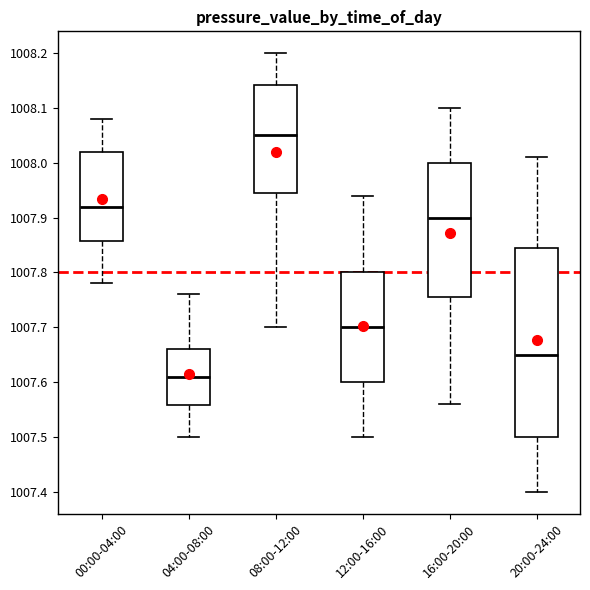

Reading left to right, transcribe this box plot: for each box, give where its median line is, the range the box spans, and where its two whiskers end, as read against the y-axis. The values are not printed on the chart, so give them approximately, as read against the axis.

00:00-04:00: median 1007.92, box 1007.86 to 1008.02, whiskers 1007.78 to 1008.08
04:00-08:00: median 1007.61, box 1007.56 to 1007.66, whiskers 1007.50 to 1007.76
08:00-12:00: median 1008.05, box 1007.95 to 1008.14, whiskers 1007.70 to 1008.20
12:00-16:00: median 1007.70, box 1007.60 to 1007.80, whiskers 1007.50 to 1007.94
16:00-20:00: median 1007.90, box 1007.76 to 1008.00, whiskers 1007.56 to 1008.10
20:00-24:00: median 1007.65, box 1007.50 to 1007.85, whiskers 1007.40 to 1008.01